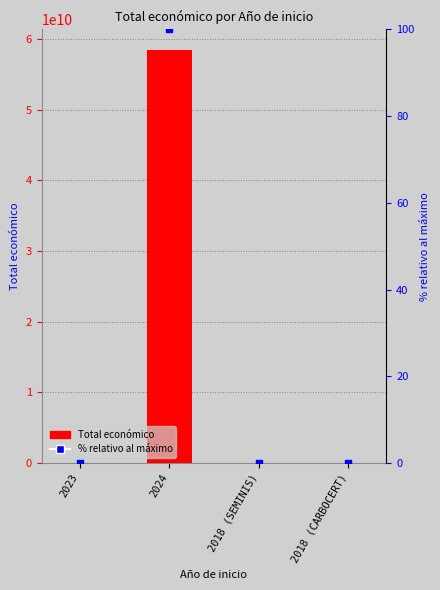

Which series has the largest total across all categories?

Total económico